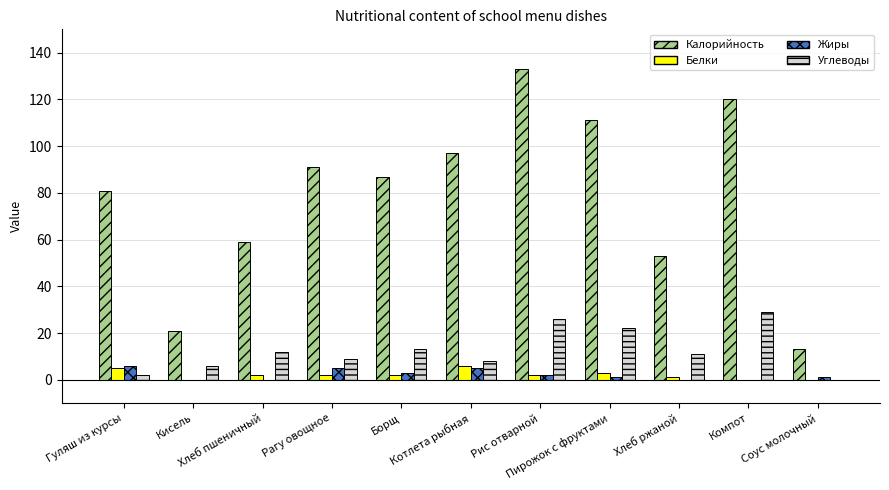

What is the sum of the Жиры values at Соус молочный and Кисель?

1